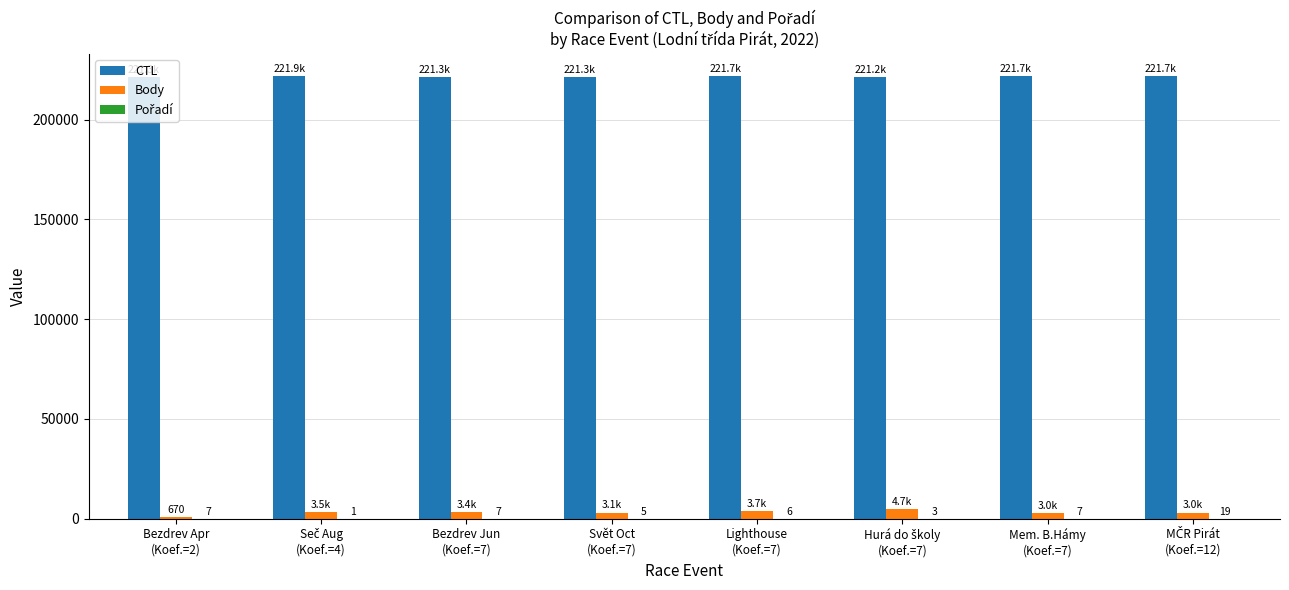

The CTL series shows 221705 at Mem. B.Hámy
(Koef.=7). True or false?

True